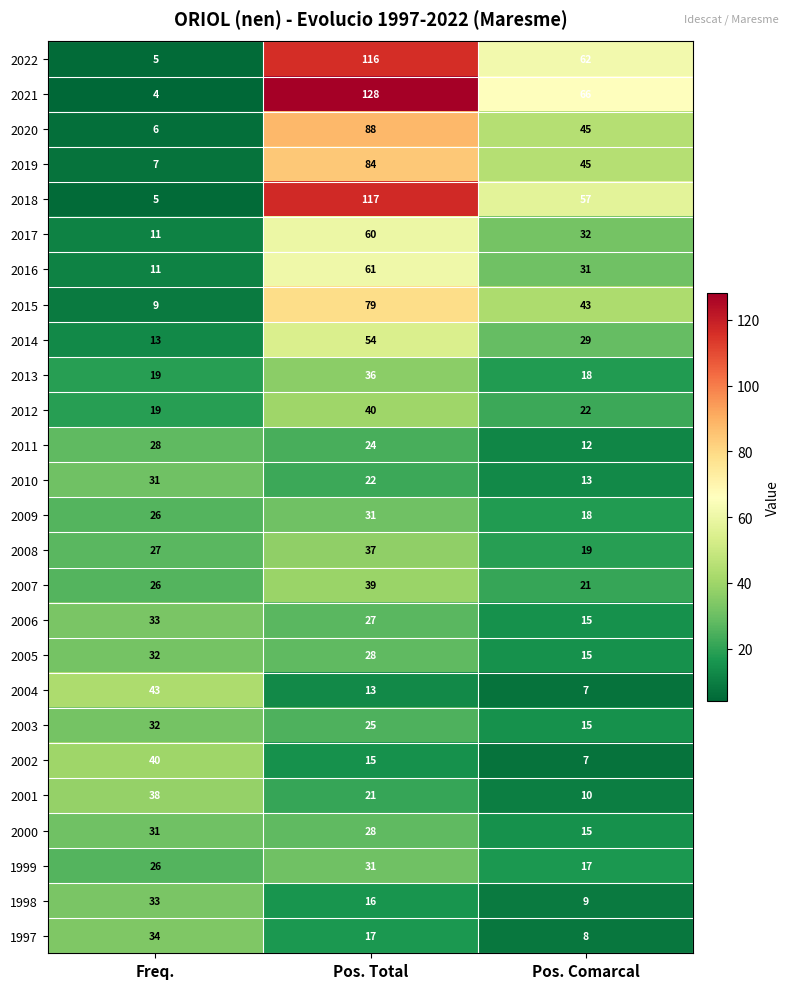

Between Pos. Total and Pos. Comarcal, which series saw the biggest shift?

2021